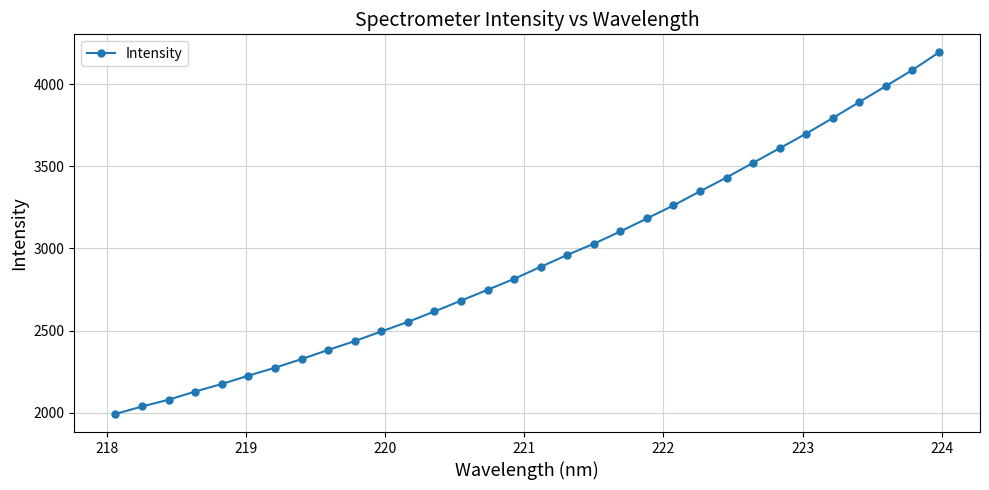

True or false: there are more than 0 points higher than both neighbors.

False